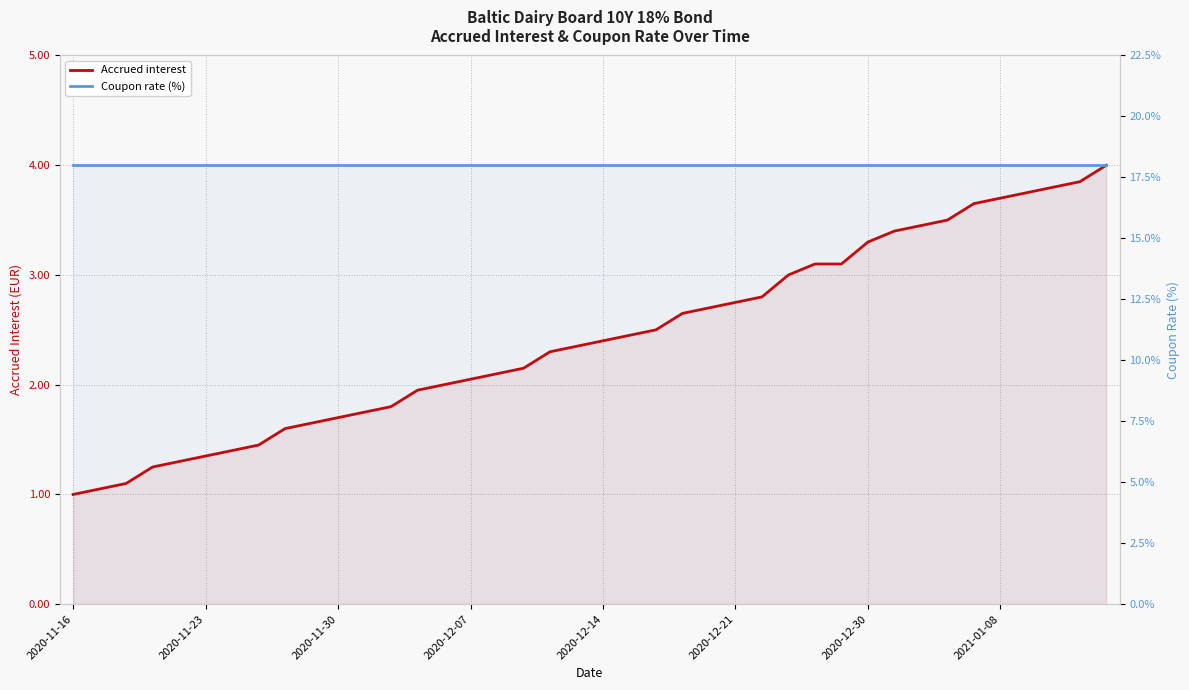

Is the value of Coupon rate (%) at 2020-12-07 greater than the value of Accrued interest at 10?

Yes